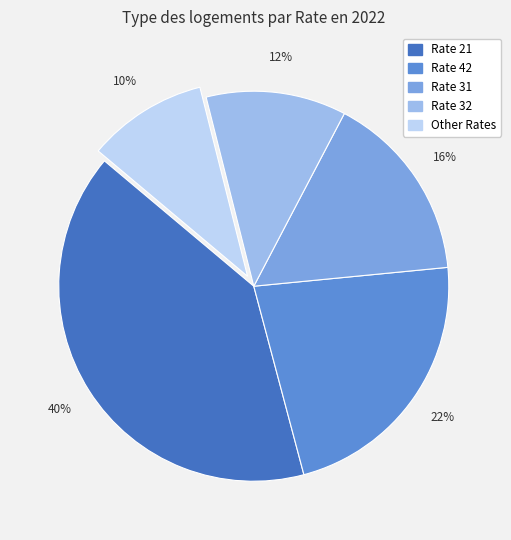

Does any single category account for the majority?

No